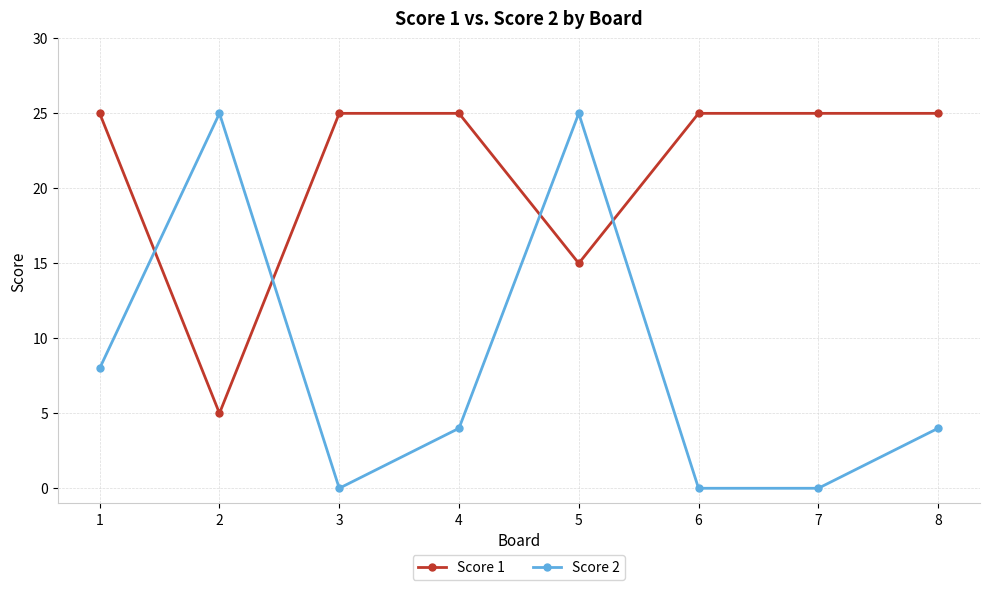

Is the value of Score 2 at 8 greater than the value of Score 1 at 6?

No